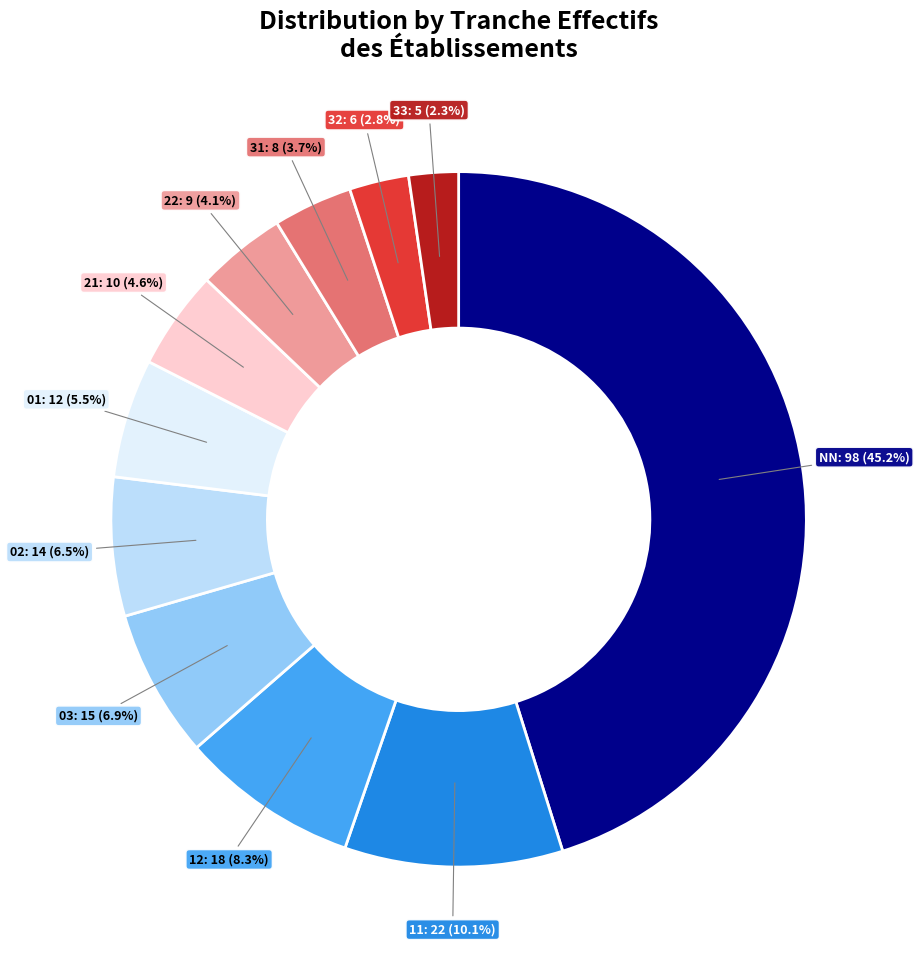

How many segments does this pie chart have?

11